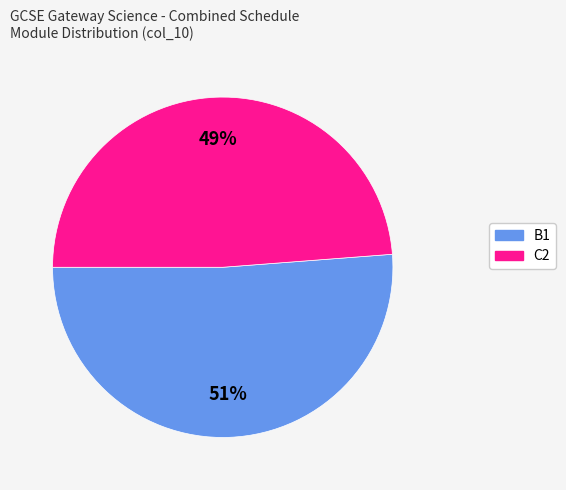

Is C2 the majority of the pie?

No